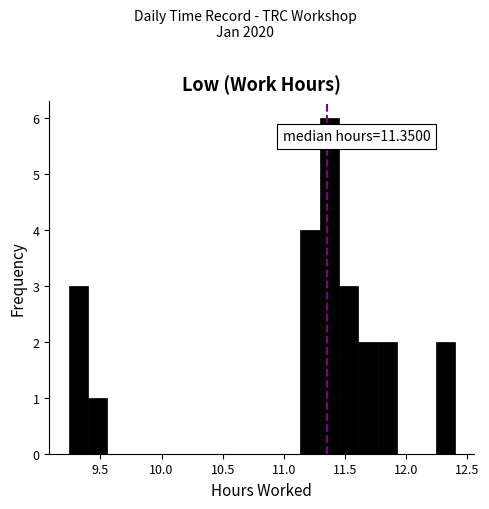

Read against the x-axis, roughly where is the centre of the tallest bar?

11.35